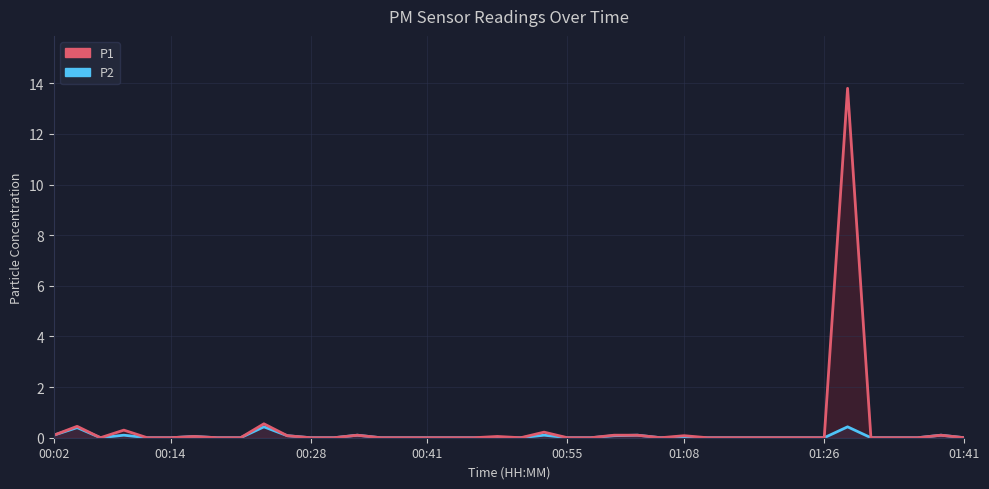

The P1 series shows 8.7 at 31. True or false?

False